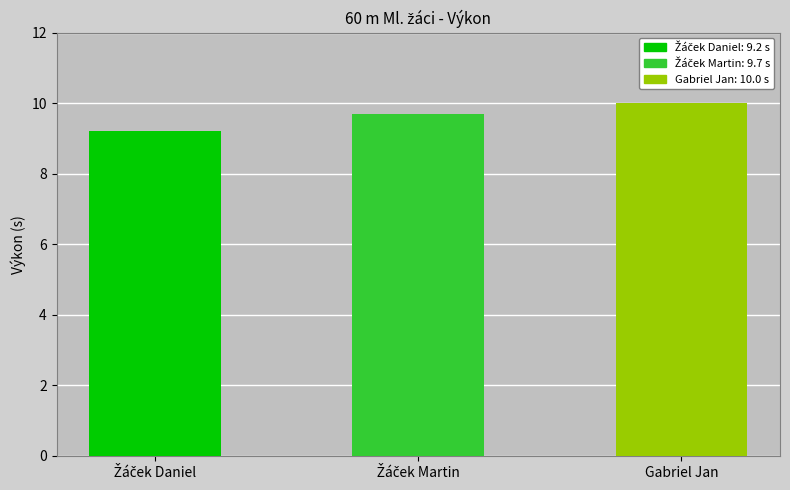

How many bars are there in total?

3